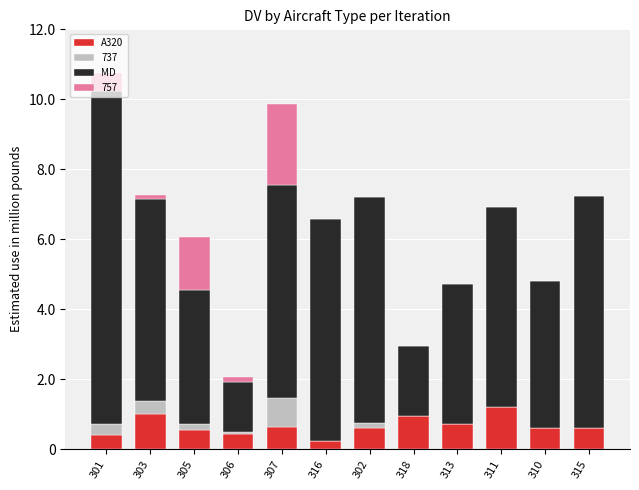

What are all the series names shown in the legend?

A320, 737, MD, 757